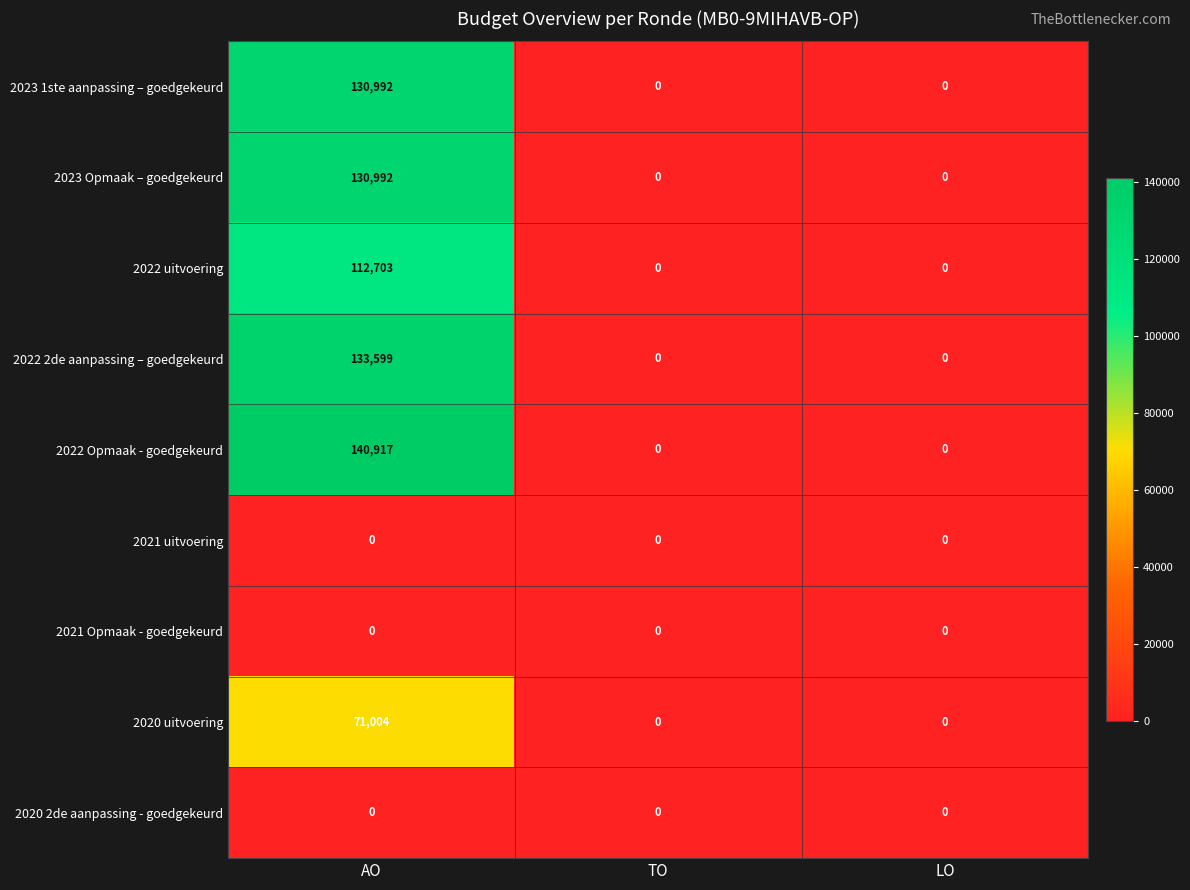

Which series changed the most between AO and TO?

2022 Opmaak - goedgekeurd